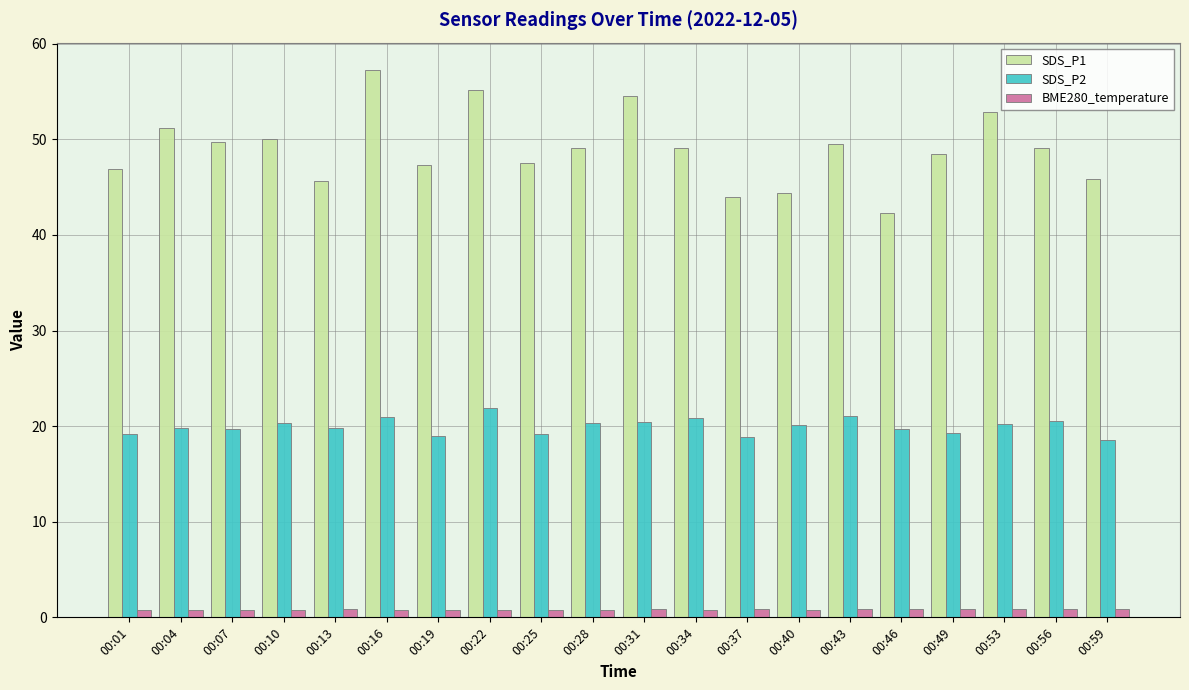

What is the sum of all SDS_P2 values?

399.7